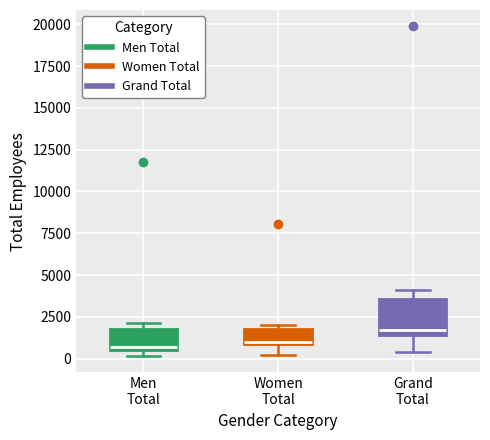

Reading left to right, read every box against the y-axis: the position of its median line, the range the box covers, and the ends of its whiskers. The values are not printed on the chart, so give them approximately, as read against the axis.

Men Total: median 500 (just above the box's lower edge), box 500 to 2000, whiskers 0 to 2000 (just above the box's upper edge)
Women Total: median 1000, box 1000 to 1500, whiskers 0 to 2000
Grand Total: median 1500 (just above the box's lower edge), box 1500 to 3500, whiskers 500 to 4000